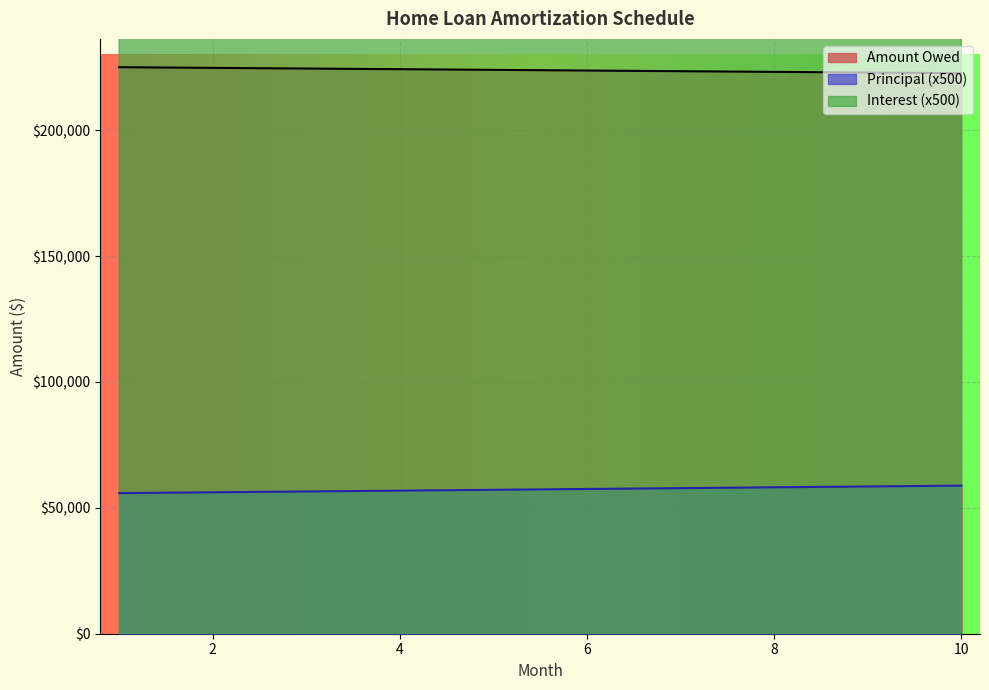

Count the number of data series in this chart.

3